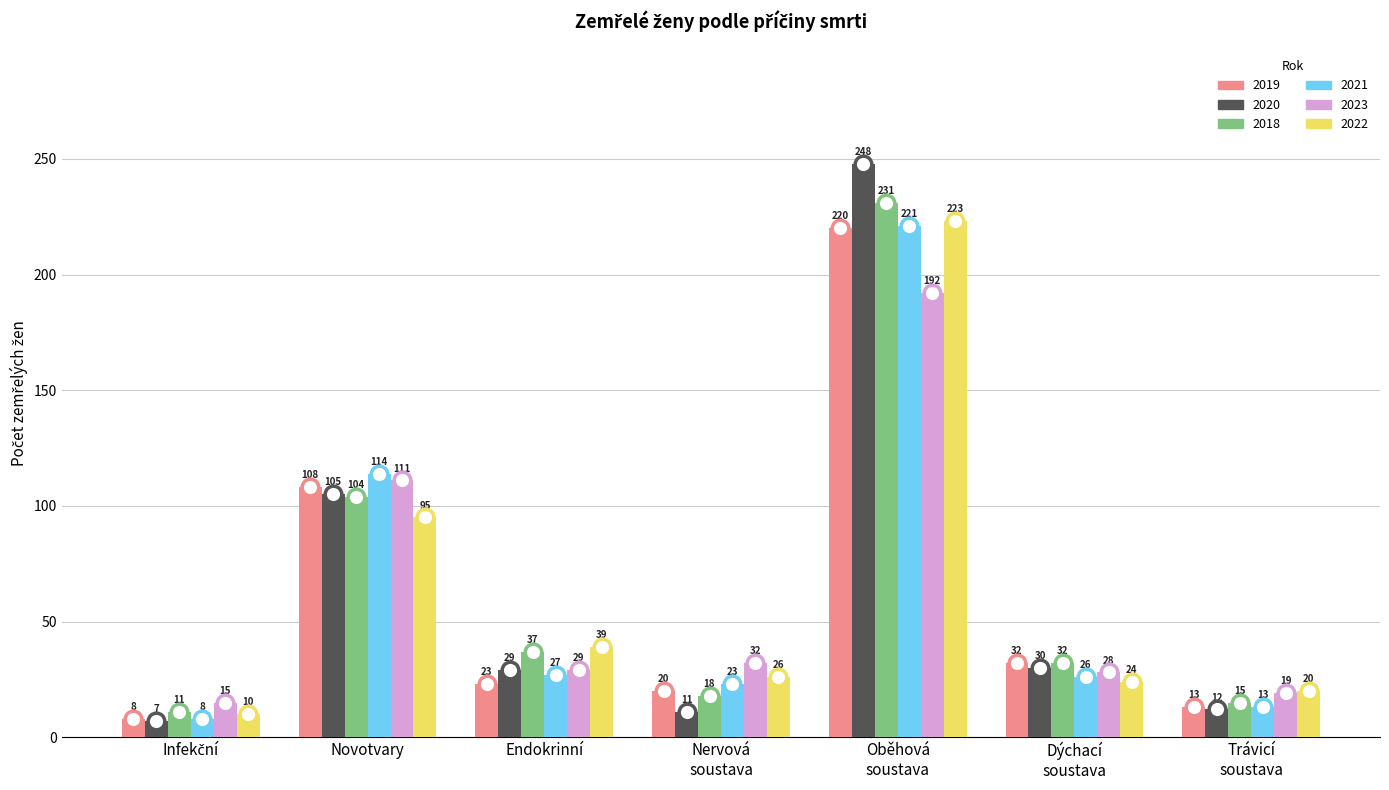

Which series has the largest total across all categories?

2018